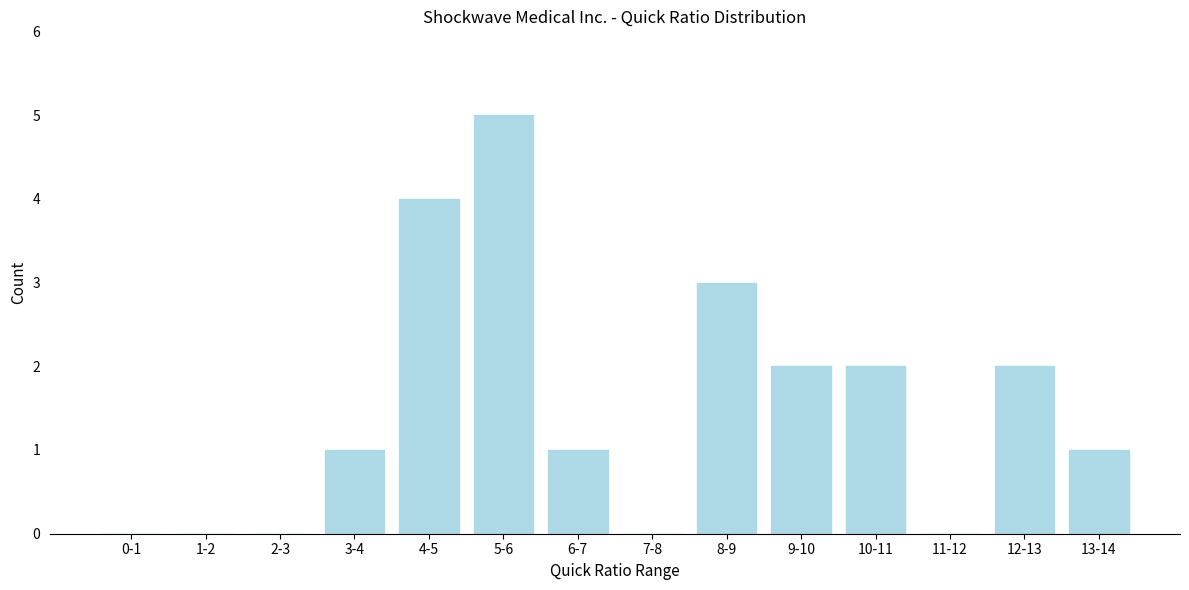

Reading left to right, transcribe all the data shown in this chart.

0-1=0	1-2=0	2-3=0	3-4=1	4-5=4	5-6=5	6-7=1	7-8=0	8-9=3	9-10=2	10-11=2	11-12=0	12-13=2	13-14=1